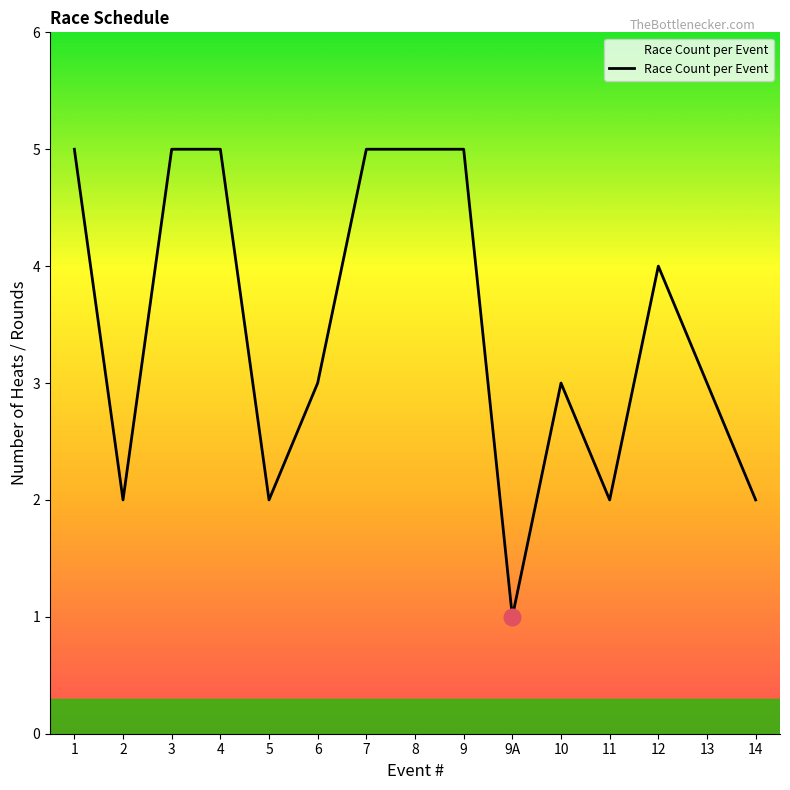

What is the difference between the maximum and minimum values?

4